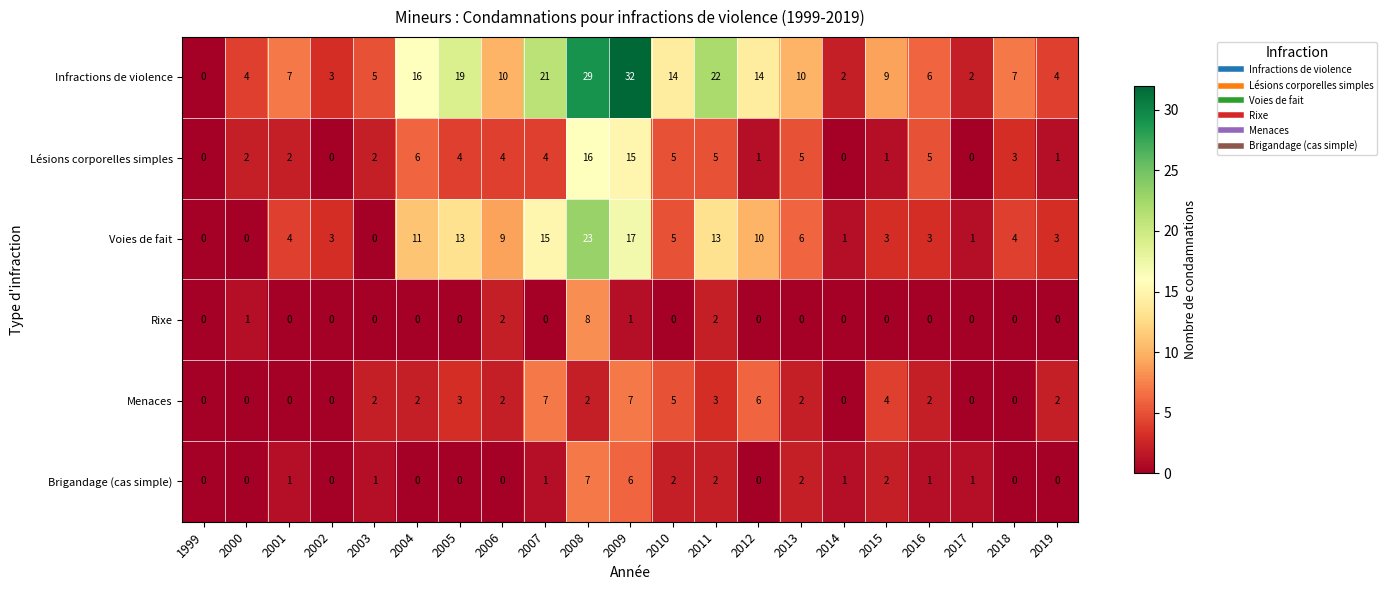

What value does the Voies de fait series have at 2004, to the nearest 5?

10